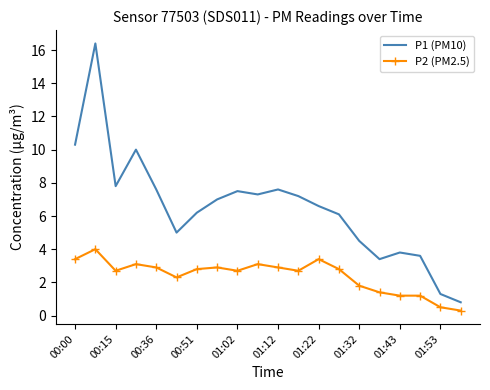

Which series has the largest total across all categories?

P1 (PM10)